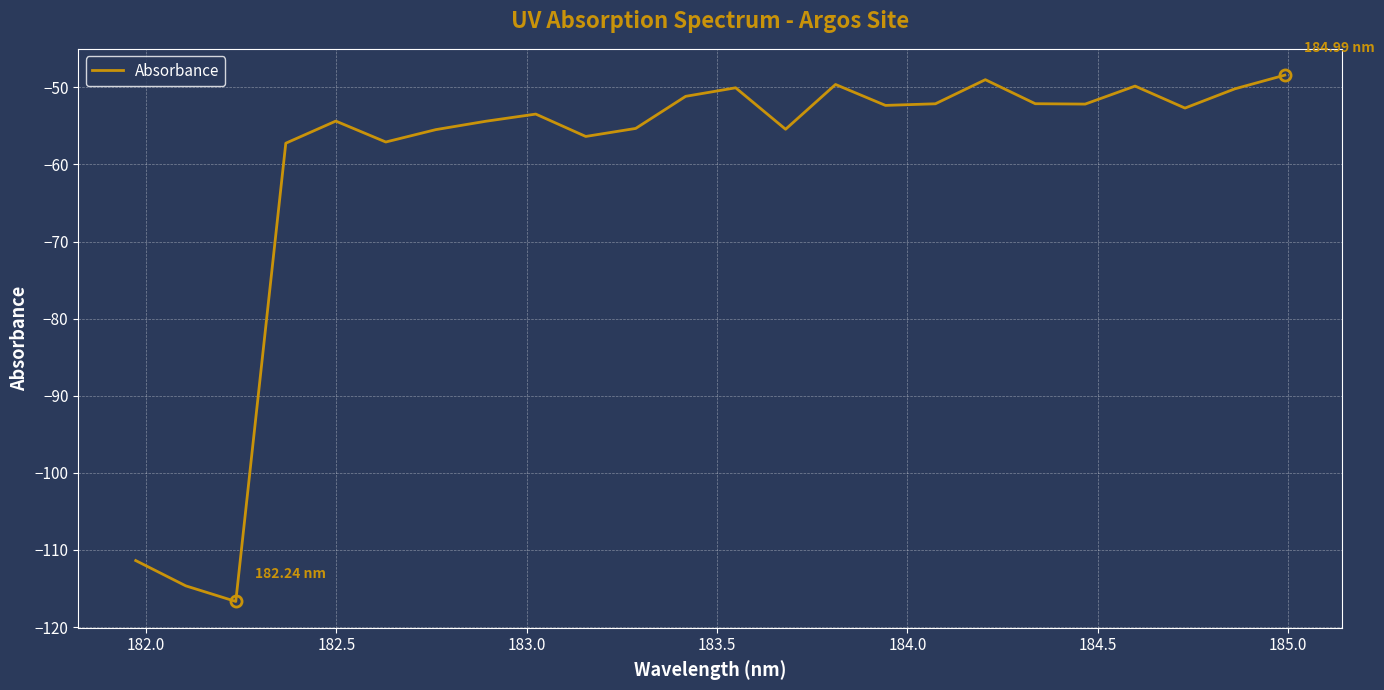

What is the sum of all values?

-1451.7